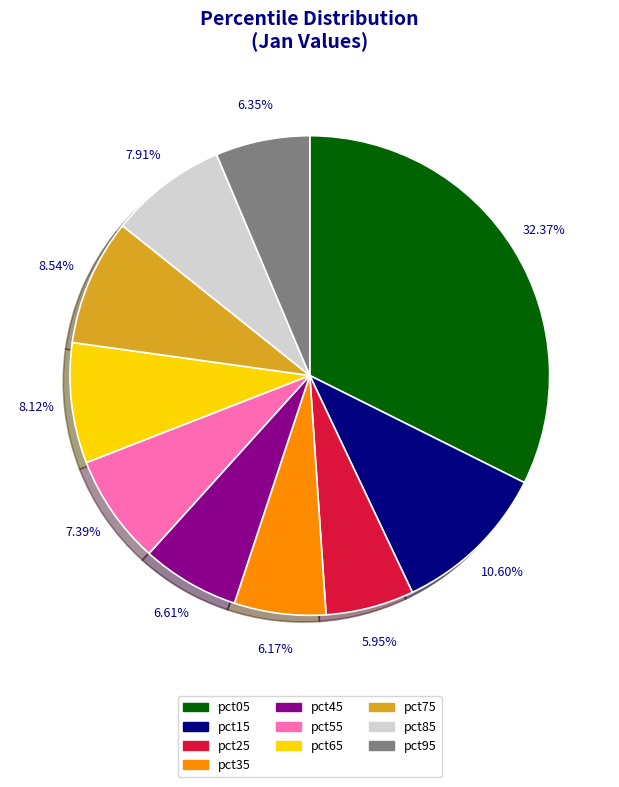

Which has a higher value, pct85 or pct95?

pct85